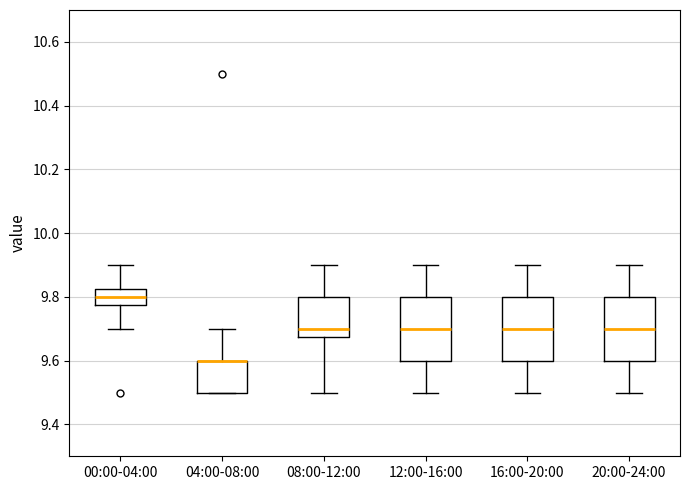

Reading left to right, transcribe this box plot: for each box, give where its median line is, the range the box spans, and where its two whiskers end, as read against the y-axis. The values are not printed on the chart, so give them approximately, as read against the axis.

00:00-04:00: median 9.80, box 9.78 to 9.82, whiskers 9.70 to 9.90
04:00-08:00: median 9.60 (drawn on the box's upper edge), box 9.50 to 9.60, whiskers 9.50 to 9.70
08:00-12:00: median 9.70, box 9.68 to 9.80, whiskers 9.50 to 9.90
12:00-16:00: median 9.70, box 9.60 to 9.80, whiskers 9.50 to 9.90
16:00-20:00: median 9.70, box 9.60 to 9.80, whiskers 9.50 to 9.90
20:00-24:00: median 9.70, box 9.60 to 9.80, whiskers 9.50 to 9.90